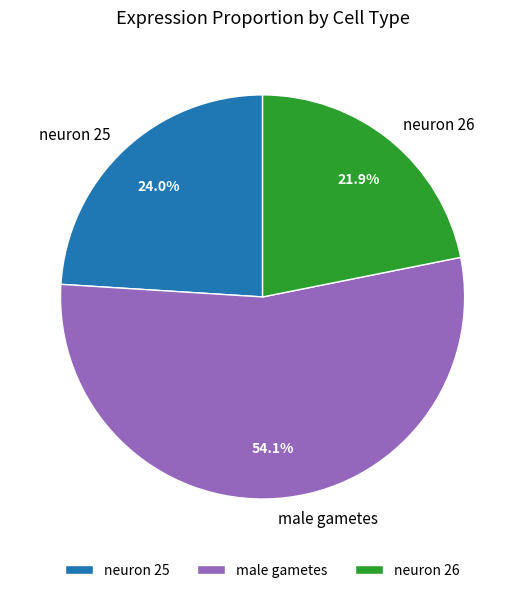

Which slice is the largest?

male gametes